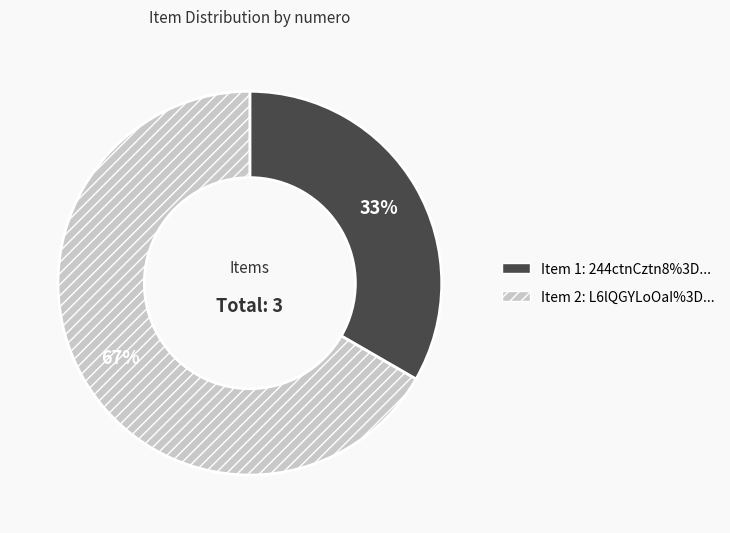

Is there any slice that represents more than half of the pie?

Yes